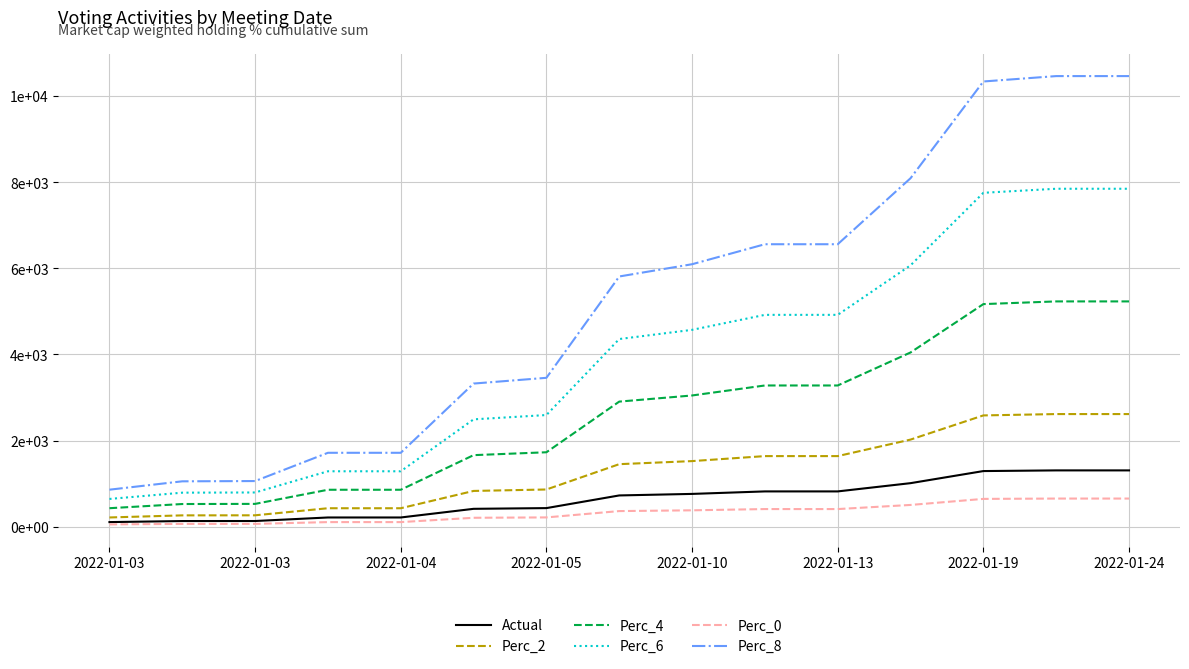

True or false: Perc_4 and Perc_6 cross at least once.

False